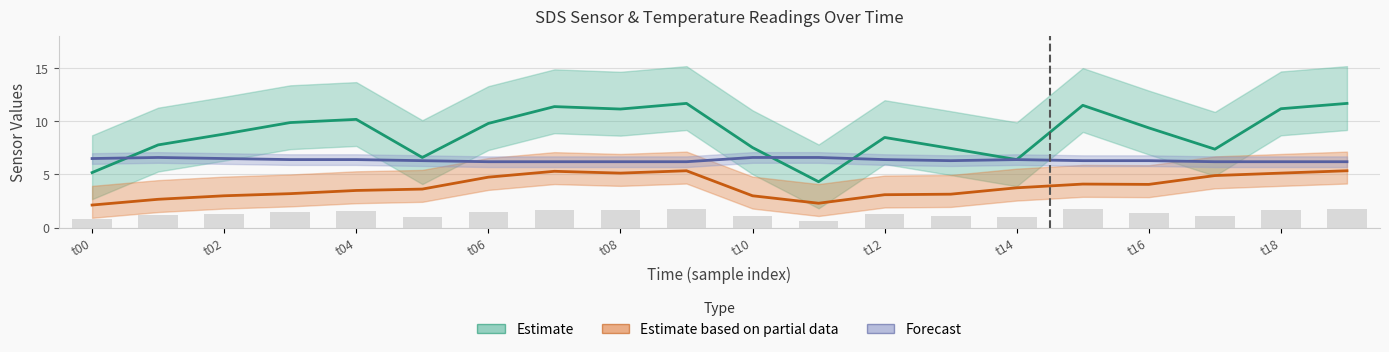

Between 18 and t10, which is larger?

18